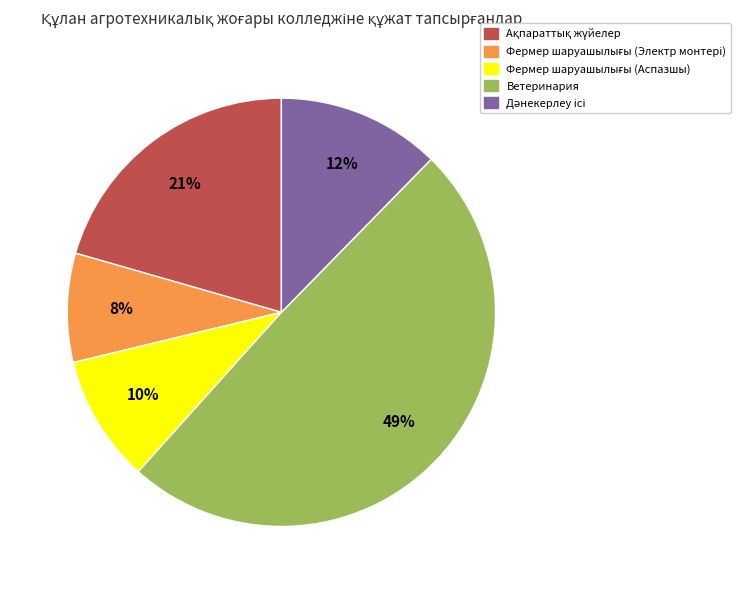

The Ветеринария slice represents 49% of the pie. True or false?

True